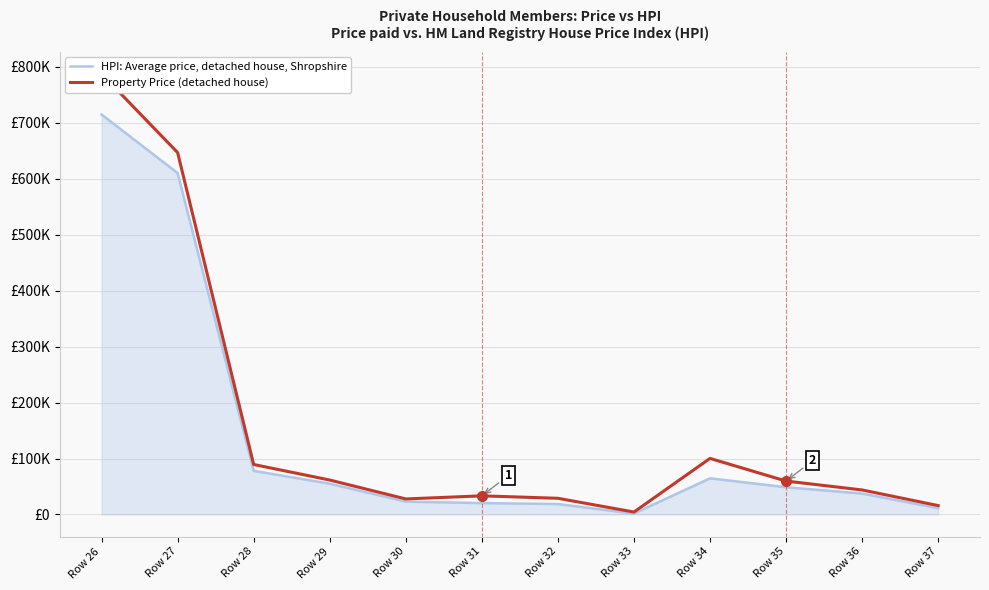

How many lines are shown in the chart?

2